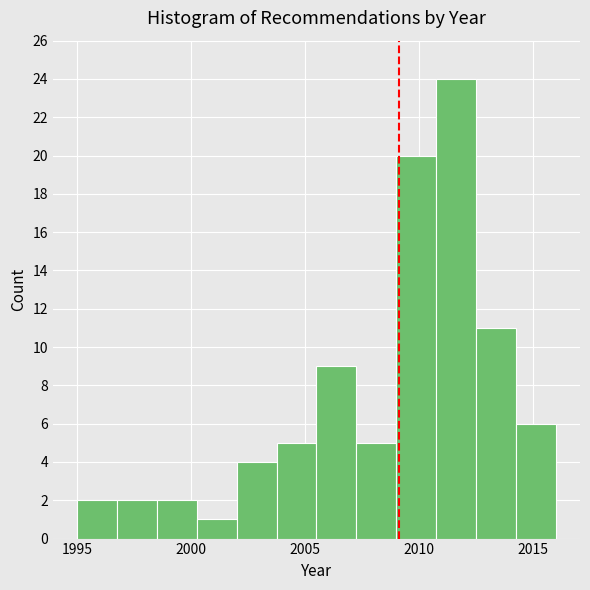

Around what value on the x-axis is the tallest bar? Give the approximate position of its centre, as read against the axis.

2011.5